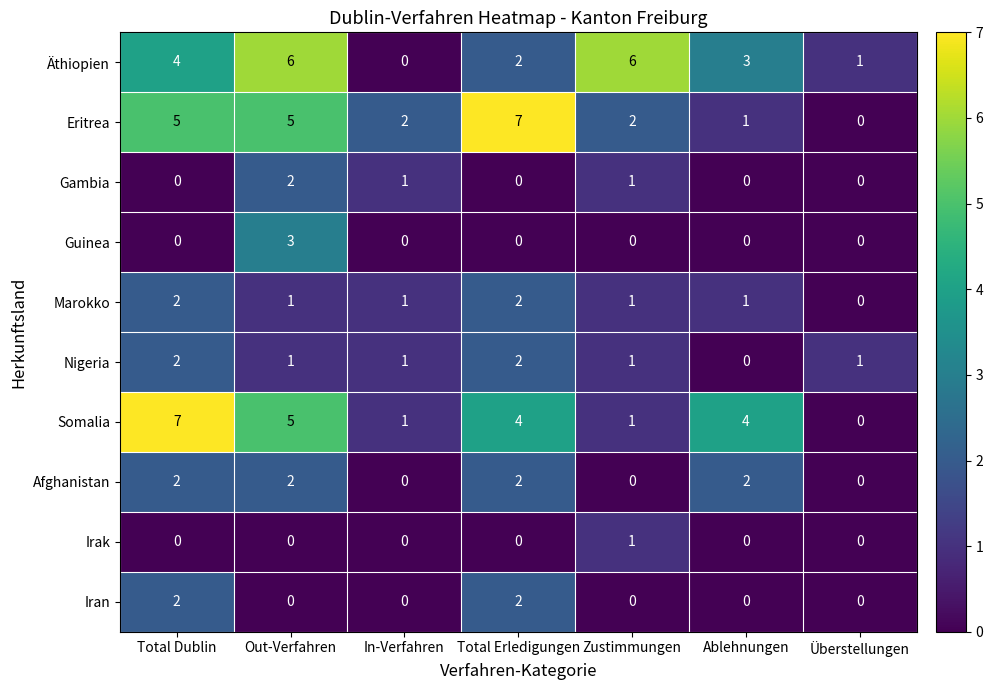

At how many categories does at least one series exceed 5?

4